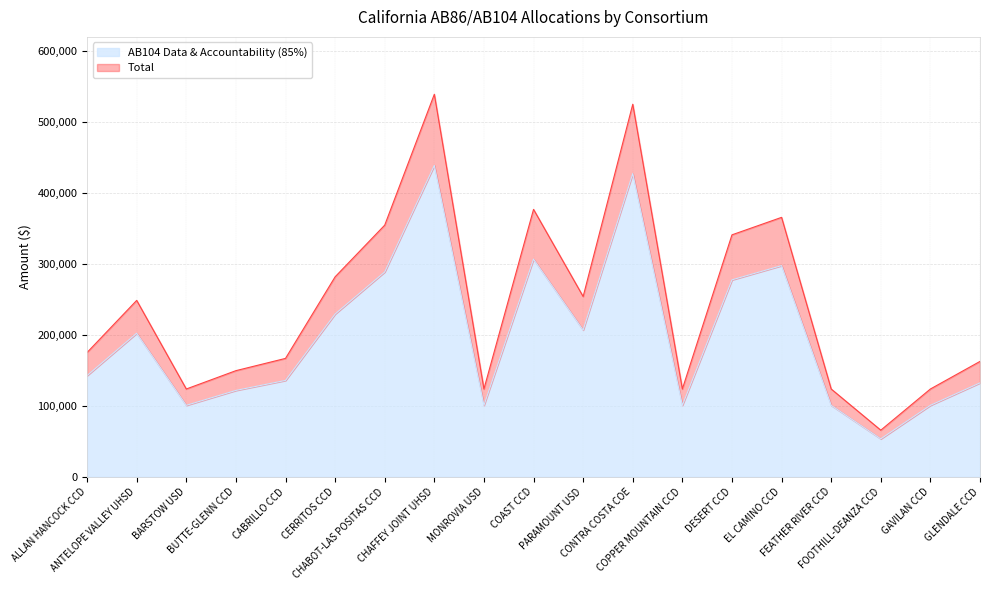

Does the chart have visible grid lines?

Yes